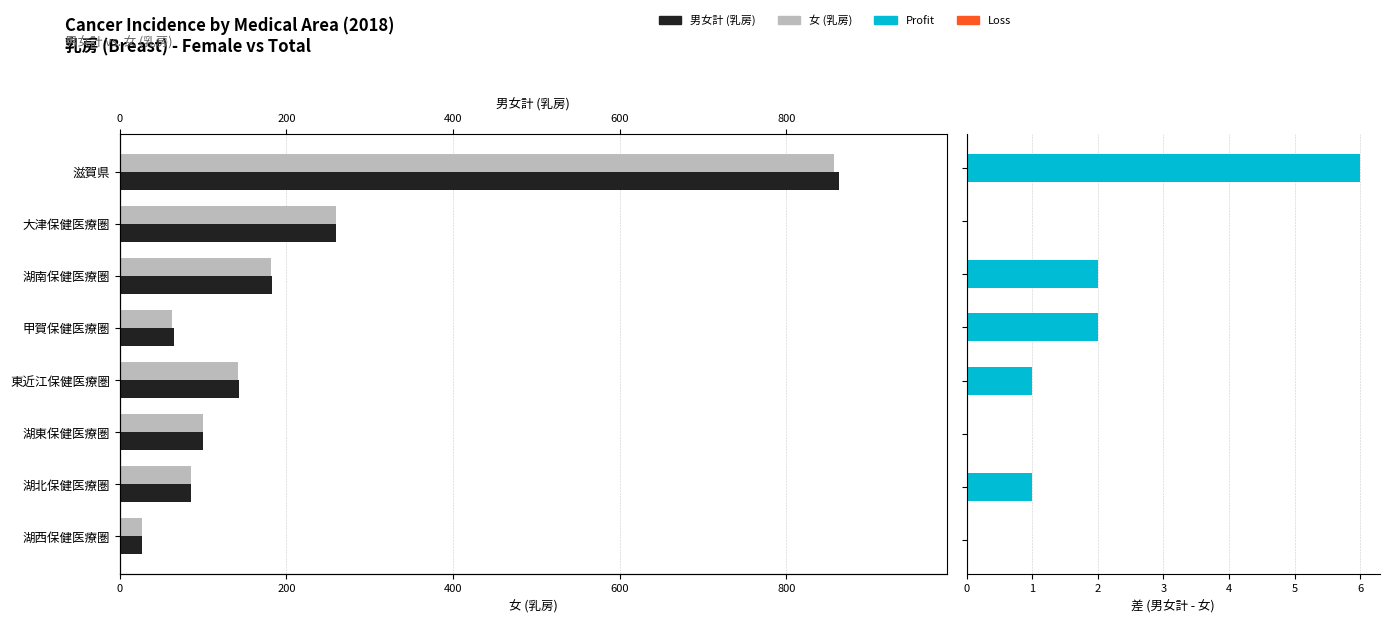

What is the difference between the 女 (乳房) values at 滋賀県 and 甲賀保健医療圏?

794